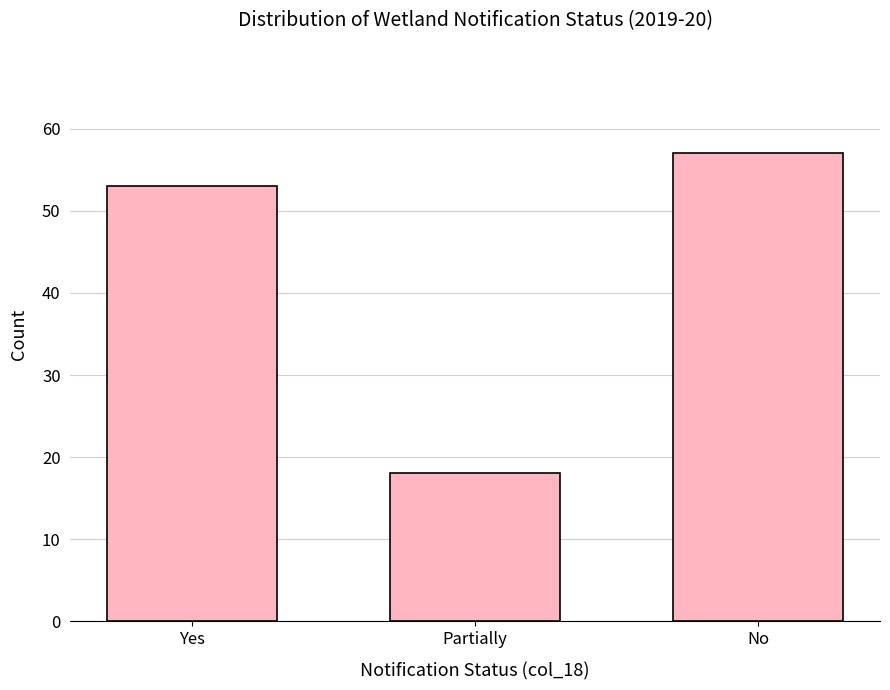

What is the approximate value at No, to the nearest 10?

60